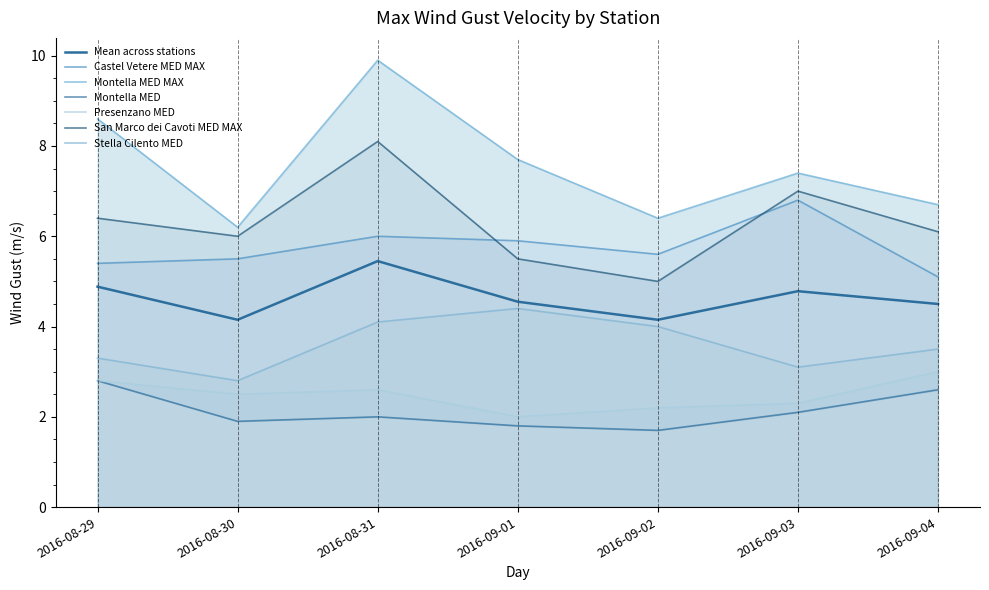

Where is the first local minimum for Montella MED MAX?

2016-08-30